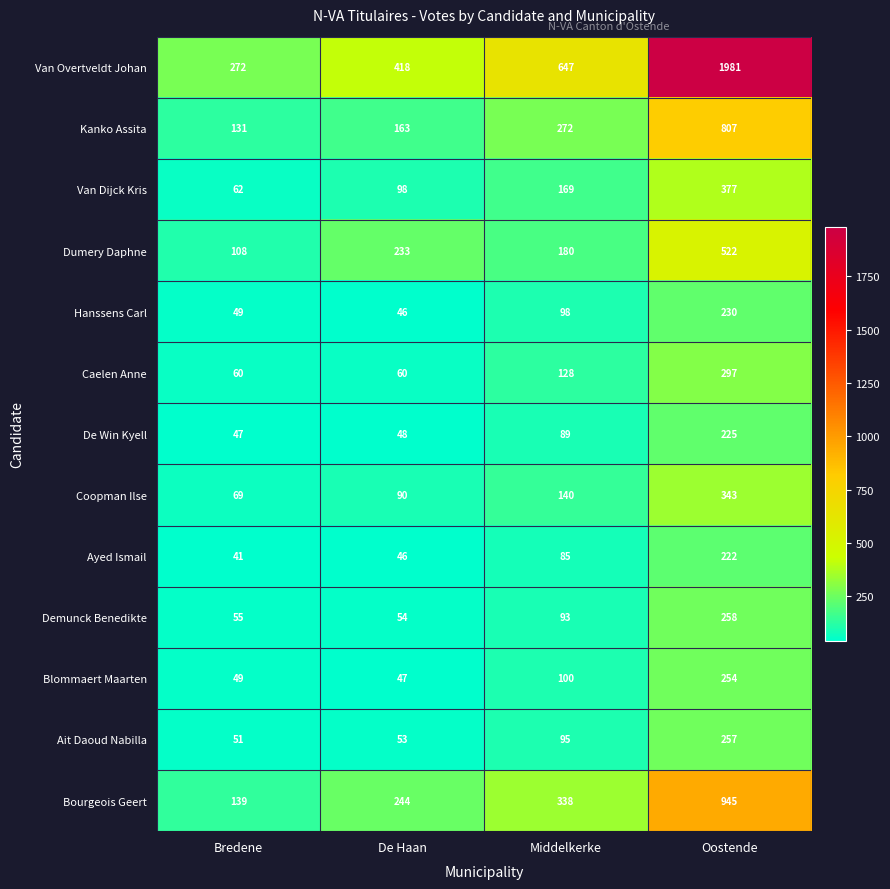

Which category has the highest value in the Dumery Daphne series?

Oostende